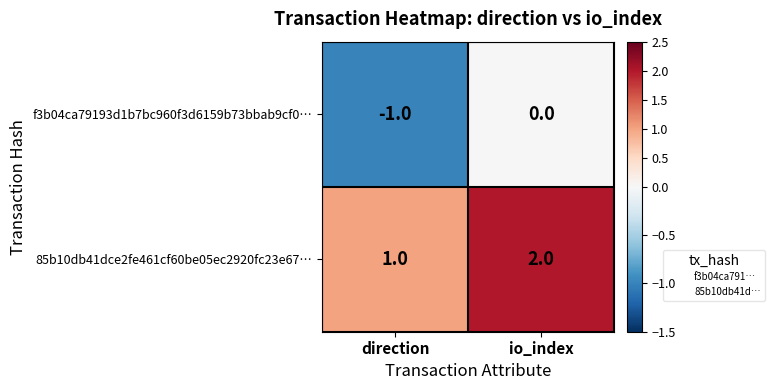

Is it true that 85b10db41dce2fe461cf60be05ec2920fc23e67… equals 1 at direction?

True